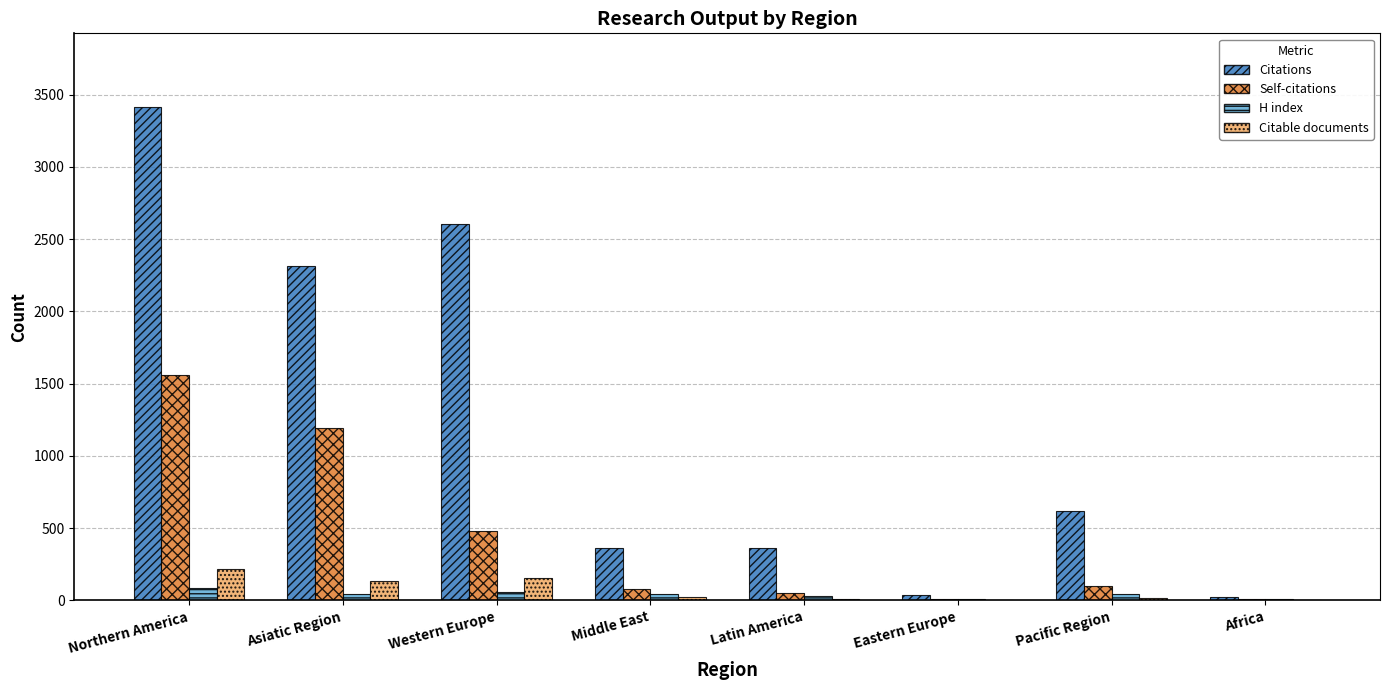

What is the sum of the Self-citations values at Africa and Western Europe?

488